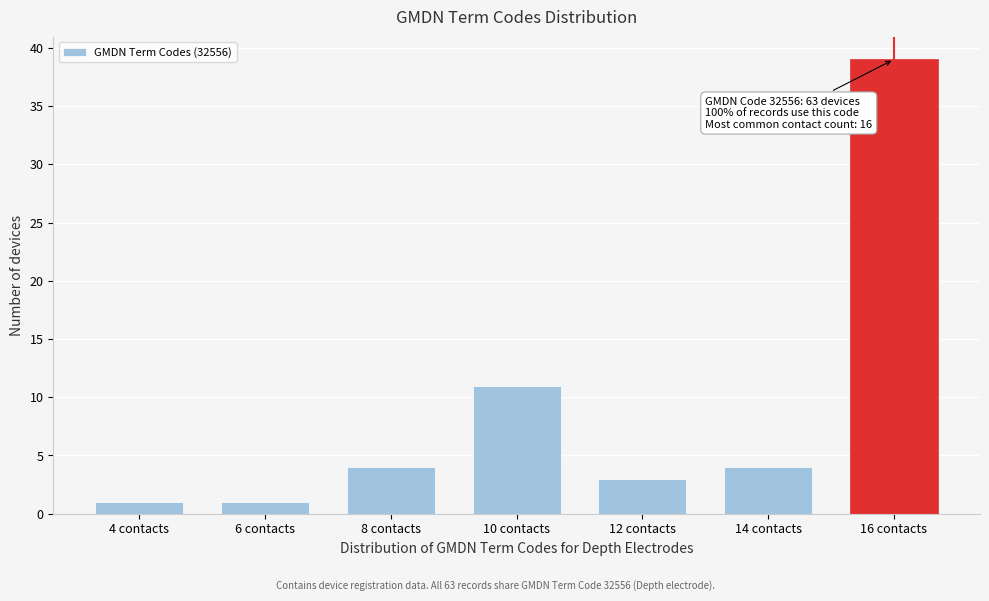

Reading left to right, extract all data points from this chart.

4 contacts=1	6 contacts=1	8 contacts=4	10 contacts=11	12 contacts=3	14 contacts=4	16 contacts=39